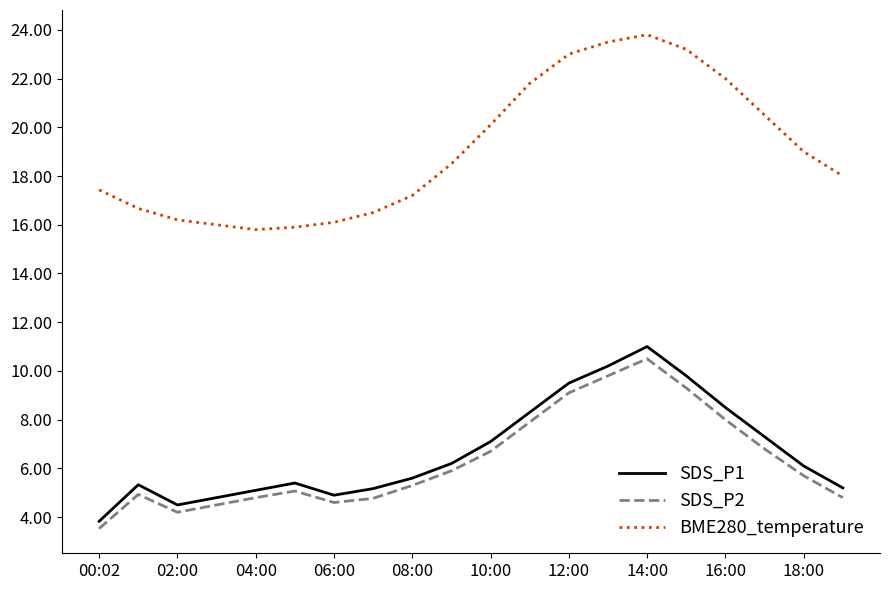

What are all the series names shown in the legend?

SDS_P1, SDS_P2, BME280_temperature